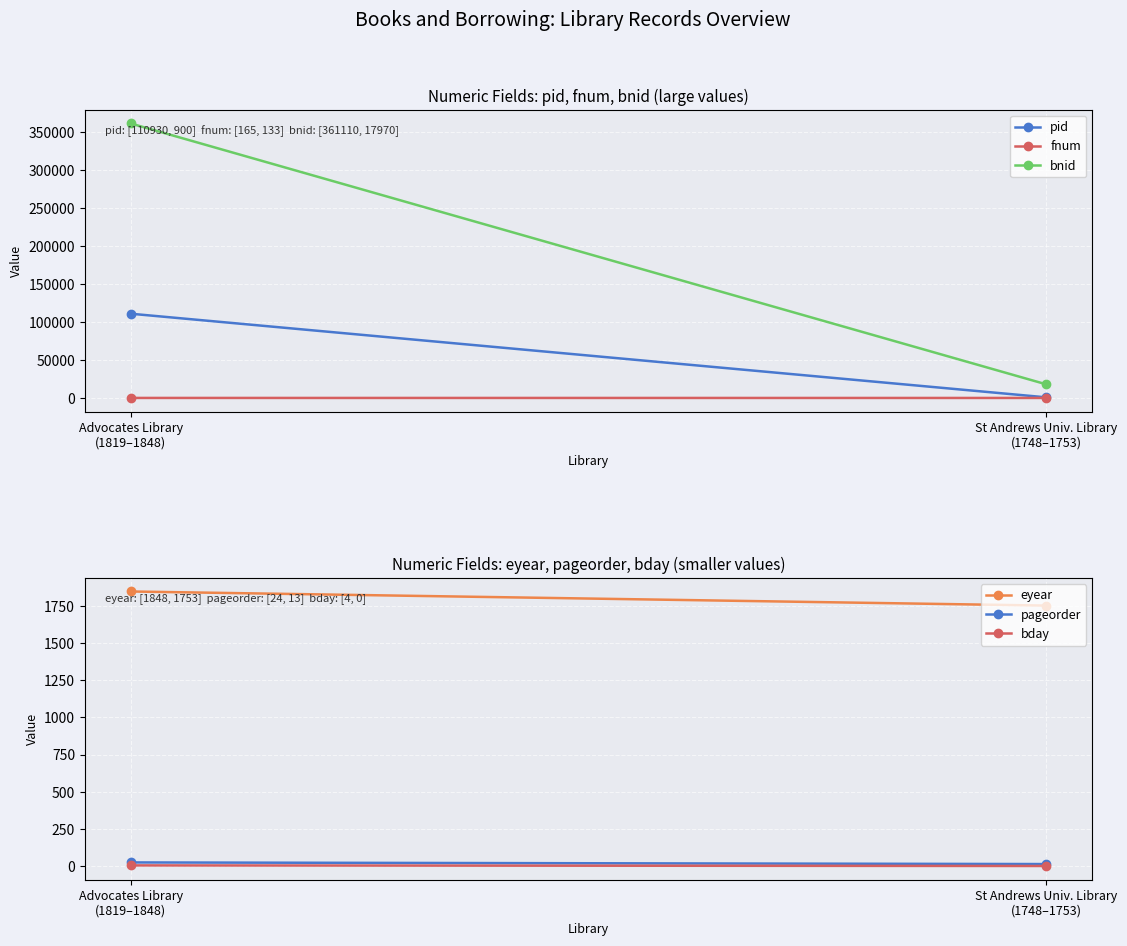

True or false: pageorder has a value of 24 at Advocates Library
(1819–1848).

True